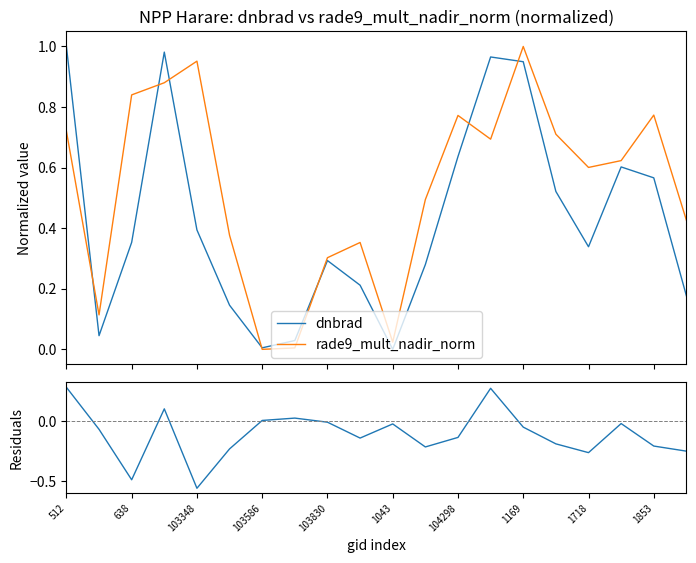

Which label corresponds to the largest value in the chart?

512